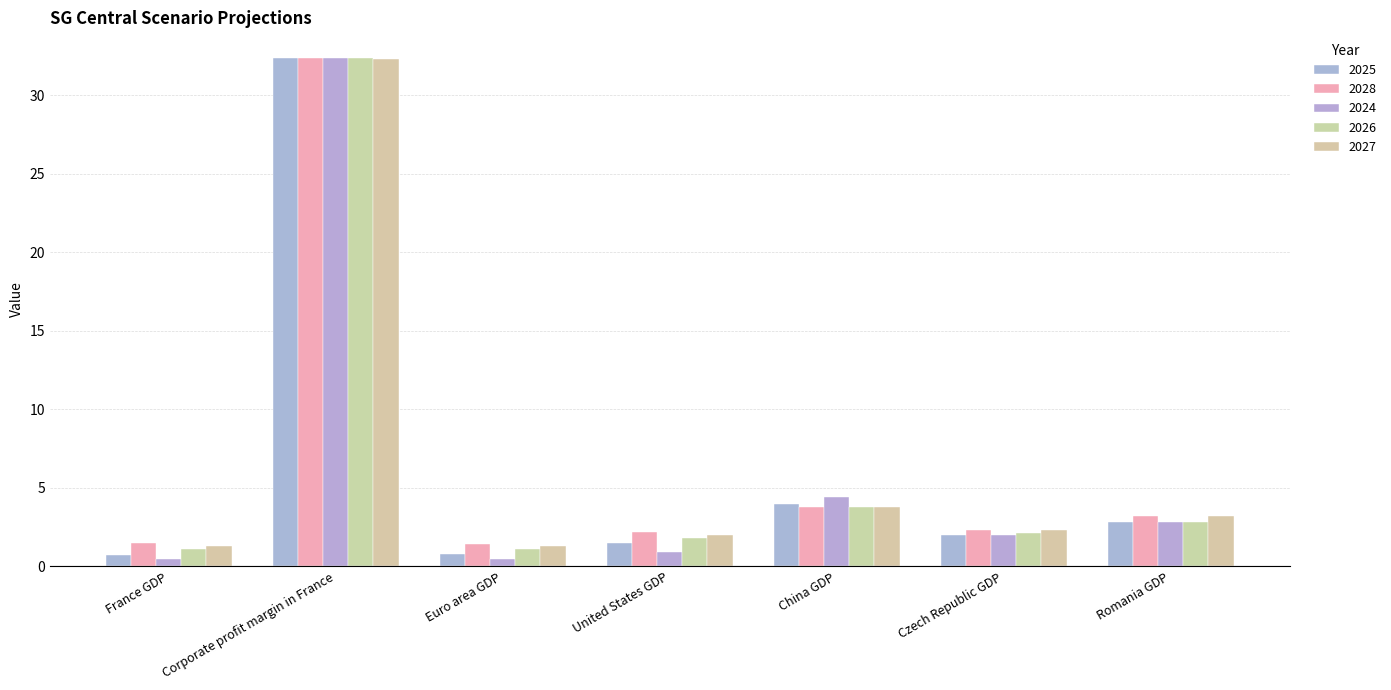

At which label does 2026 reach its peak?

Corporate profit margin in France